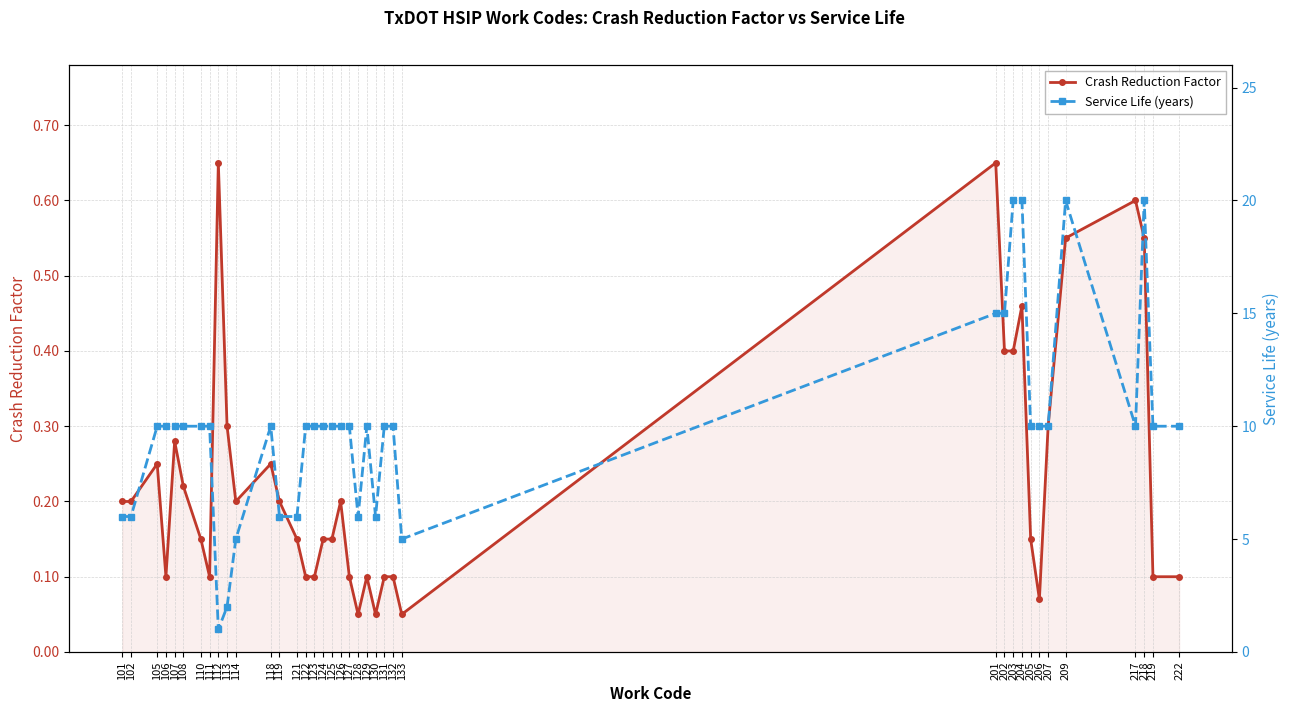

Is the value of Crash Reduction Factor at 105 greater than the value of Service Life (years) at 128?

No